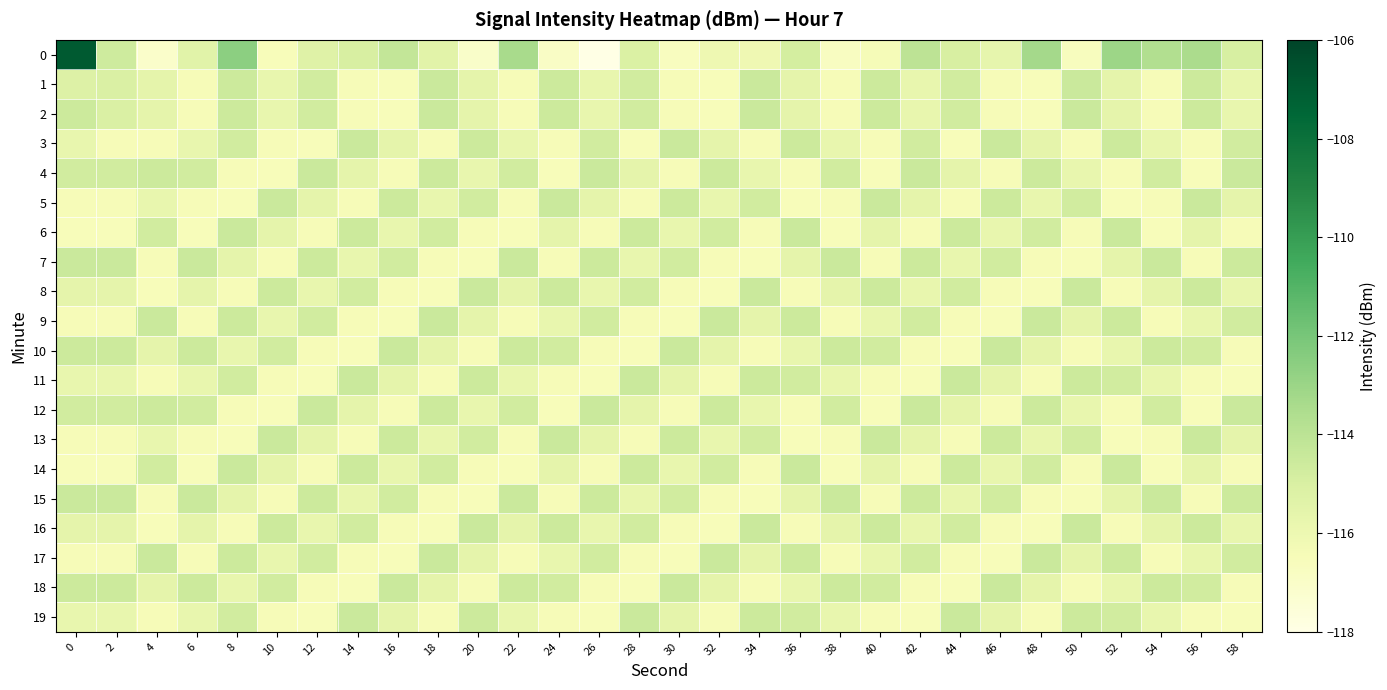

Reading left to right, extract all data points from this chart.

0: 0=-107.0	2=-114.6	4=-117.1	6=-115.4	8=-112.6	10=-116.5	12=-115.3	14=-115.0	16=-114.3	18=-115.5	20=-117.0	22=-113.4	24=-116.9	26=-118.0	28=-115.1	30=-116.7	32=-116.1	34=-116.1	36=-114.8	38=-116.8	40=-116.4	42=-114.0	44=-115.0	46=-115.7	48=-113.3	50=-116.7	52=-113.1	54=-113.6	56=-113.5	58=-114.9
1: 0=-115.2	2=-115.1	4=-115.6	6=-116.5	8=-114.6	10=-115.8	12=-114.7	14=-116.5	16=-116.5	18=-114.5	20=-115.6	22=-116.5	24=-114.6	26=-115.8	28=-114.7	30=-116.5	32=-116.5	34=-114.5	36=-115.6	38=-116.5	40=-114.6	42=-115.8	44=-114.7	46=-116.5	48=-116.5	50=-114.5	52=-115.6	54=-116.5	56=-114.6	58=-115.8
2: 0=-114.6	2=-115.1	4=-115.6	6=-116.5	8=-114.6	10=-115.8	12=-114.7	14=-116.5	16=-116.5	18=-114.5	20=-115.6	22=-116.5	24=-114.6	26=-115.8	28=-114.7	30=-116.5	32=-116.5	34=-114.5	36=-115.6	38=-116.5	40=-114.6	42=-115.8	44=-114.7	46=-116.5	48=-116.5	50=-114.5	52=-115.6	54=-116.5	56=-114.6	58=-115.8
3: 0=-115.8	2=-116.5	4=-116.5	6=-115.8	8=-114.7	10=-116.5	12=-116.5	14=-114.5	16=-115.6	18=-116.5	20=-114.6	22=-115.8	24=-116.5	26=-114.7	28=-116.5	30=-114.5	32=-115.6	34=-116.5	36=-114.6	38=-115.8	40=-116.5	42=-114.7	44=-116.5	46=-114.5	48=-115.6	50=-116.5	52=-114.6	54=-115.8	56=-116.5	58=-114.7
4: 0=-114.7	2=-114.7	4=-114.6	6=-114.7	8=-116.5	10=-116.5	12=-114.5	14=-115.6	16=-116.5	18=-114.6	20=-115.8	22=-114.7	24=-116.5	26=-114.5	28=-115.6	30=-116.5	32=-114.6	34=-115.8	36=-116.5	38=-114.7	40=-116.5	42=-114.5	44=-115.6	46=-116.5	48=-114.6	50=-115.8	52=-116.5	54=-114.7	56=-116.5	58=-114.5
5: 0=-116.5	2=-116.5	4=-115.8	6=-116.5	8=-116.5	10=-114.5	12=-115.6	14=-116.5	16=-114.6	18=-115.8	20=-114.7	22=-116.5	24=-114.5	26=-115.6	28=-116.5	30=-114.6	32=-115.8	34=-114.7	36=-116.5	38=-116.5	40=-114.5	42=-115.6	44=-116.5	46=-114.6	48=-115.8	50=-114.7	52=-116.5	54=-116.5	56=-114.5	58=-115.6
6: 0=-116.5	2=-116.5	4=-114.7	6=-116.5	8=-114.5	10=-115.6	12=-116.5	14=-114.6	16=-115.8	18=-114.7	20=-116.5	22=-116.5	24=-115.6	26=-116.5	28=-114.6	30=-115.8	32=-114.7	34=-116.5	36=-114.5	38=-116.5	40=-115.6	42=-116.5	44=-114.6	46=-115.8	48=-114.7	50=-116.5	52=-114.5	54=-116.5	56=-115.6	58=-116.5
7: 0=-114.5	2=-114.5	4=-116.5	6=-114.5	8=-115.6	10=-116.5	12=-114.6	14=-115.8	16=-114.7	18=-116.5	20=-116.5	22=-114.5	24=-116.5	26=-114.6	28=-115.8	30=-114.7	32=-116.5	34=-116.5	36=-115.6	38=-114.5	40=-116.5	42=-114.6	44=-115.8	46=-114.7	48=-116.5	50=-116.5	52=-115.6	54=-114.5	56=-116.5	58=-114.6
8: 0=-115.6	2=-115.6	4=-116.5	6=-115.6	8=-116.5	10=-114.6	12=-115.8	14=-114.7	16=-116.5	18=-116.5	20=-114.5	22=-115.6	24=-114.6	26=-115.8	28=-114.7	30=-116.5	32=-116.5	34=-114.5	36=-116.5	38=-115.6	40=-114.6	42=-115.8	44=-114.7	46=-116.5	48=-116.5	50=-114.5	52=-116.5	54=-115.6	56=-114.6	58=-115.8
9: 0=-116.5	2=-116.5	4=-114.5	6=-116.5	8=-114.6	10=-115.8	12=-114.7	14=-116.5	16=-116.5	18=-114.5	20=-115.6	22=-116.5	24=-115.8	26=-114.7	28=-116.5	30=-116.5	32=-114.5	34=-115.6	36=-114.6	38=-116.5	40=-115.8	42=-114.7	44=-116.5	46=-116.5	48=-114.5	50=-115.6	52=-114.6	54=-116.5	56=-115.8	58=-114.7
10: 0=-114.6	2=-114.6	4=-115.6	6=-114.6	8=-115.8	10=-114.7	12=-116.5	14=-116.5	16=-114.5	18=-115.6	20=-116.5	22=-114.6	24=-114.7	26=-116.5	28=-116.5	30=-114.5	32=-115.6	34=-116.5	36=-115.8	38=-114.6	40=-114.7	42=-116.5	44=-116.5	46=-114.5	48=-115.6	50=-116.5	52=-115.8	54=-114.6	56=-114.7	58=-116.5
11: 0=-115.8	2=-115.8	4=-116.5	6=-115.8	8=-114.7	10=-116.5	12=-116.5	14=-114.5	16=-115.6	18=-116.5	20=-114.6	22=-115.8	24=-116.5	26=-116.5	28=-114.5	30=-115.6	32=-116.5	34=-114.6	36=-114.7	38=-115.8	40=-116.5	42=-116.5	44=-114.5	46=-115.6	48=-116.5	50=-114.6	52=-114.7	54=-115.8	56=-116.5	58=-116.5
12: 0=-114.7	2=-114.7	4=-114.6	6=-114.7	8=-116.5	10=-116.5	12=-114.5	14=-115.6	16=-116.5	18=-114.6	20=-115.8	22=-114.7	24=-116.5	26=-114.5	28=-115.6	30=-116.5	32=-114.6	34=-115.8	36=-116.5	38=-114.7	40=-116.5	42=-114.5	44=-115.6	46=-116.5	48=-114.6	50=-115.8	52=-116.5	54=-114.7	56=-116.5	58=-114.5
13: 0=-116.5	2=-116.5	4=-115.8	6=-116.5	8=-116.5	10=-114.5	12=-115.6	14=-116.5	16=-114.6	18=-115.8	20=-114.7	22=-116.5	24=-114.5	26=-115.6	28=-116.5	30=-114.6	32=-115.8	34=-114.7	36=-116.5	38=-116.5	40=-114.5	42=-115.6	44=-116.5	46=-114.6	48=-115.8	50=-114.7	52=-116.5	54=-116.5	56=-114.5	58=-115.6
14: 0=-116.5	2=-116.5	4=-114.7	6=-116.5	8=-114.5	10=-115.6	12=-116.5	14=-114.6	16=-115.8	18=-114.7	20=-116.5	22=-116.5	24=-115.6	26=-116.5	28=-114.6	30=-115.8	32=-114.7	34=-116.5	36=-114.5	38=-116.5	40=-115.6	42=-116.5	44=-114.6	46=-115.8	48=-114.7	50=-116.5	52=-114.5	54=-116.5	56=-115.6	58=-116.5
15: 0=-114.5	2=-114.5	4=-116.5	6=-114.5	8=-115.6	10=-116.5	12=-114.6	14=-115.8	16=-114.7	18=-116.5	20=-116.5	22=-114.5	24=-116.5	26=-114.6	28=-115.8	30=-114.7	32=-116.5	34=-116.5	36=-115.6	38=-114.5	40=-116.5	42=-114.6	44=-115.8	46=-114.7	48=-116.5	50=-116.5	52=-115.6	54=-114.5	56=-116.5	58=-114.6
16: 0=-115.6	2=-115.6	4=-116.5	6=-115.6	8=-116.5	10=-114.6	12=-115.8	14=-114.7	16=-116.5	18=-116.5	20=-114.5	22=-115.6	24=-114.6	26=-115.8	28=-114.7	30=-116.5	32=-116.5	34=-114.5	36=-116.5	38=-115.6	40=-114.6	42=-115.8	44=-114.7	46=-116.5	48=-116.5	50=-114.5	52=-116.5	54=-115.6	56=-114.6	58=-115.8
17: 0=-116.5	2=-116.5	4=-114.5	6=-116.5	8=-114.6	10=-115.8	12=-114.7	14=-116.5	16=-116.5	18=-114.5	20=-115.6	22=-116.5	24=-115.8	26=-114.7	28=-116.5	30=-116.5	32=-114.5	34=-115.6	36=-114.6	38=-116.5	40=-115.8	42=-114.7	44=-116.5	46=-116.5	48=-114.5	50=-115.6	52=-114.6	54=-116.5	56=-115.8	58=-114.7
18: 0=-114.6	2=-114.6	4=-115.6	6=-114.6	8=-115.8	10=-114.7	12=-116.5	14=-116.5	16=-114.5	18=-115.6	20=-116.5	22=-114.6	24=-114.7	26=-116.5	28=-116.5	30=-114.5	32=-115.6	34=-116.5	36=-115.8	38=-114.6	40=-114.7	42=-116.5	44=-116.5	46=-114.5	48=-115.6	50=-116.5	52=-115.8	54=-114.6	56=-114.7	58=-116.5
19: 0=-115.8	2=-115.8	4=-116.5	6=-115.8	8=-114.7	10=-116.5	12=-116.5	14=-114.5	16=-115.6	18=-116.5	20=-114.6	22=-115.8	24=-116.5	26=-116.5	28=-114.5	30=-115.6	32=-116.5	34=-114.6	36=-114.7	38=-115.8	40=-116.5	42=-116.5	44=-114.5	46=-115.6	48=-116.5	50=-114.6	52=-114.7	54=-115.8	56=-116.5	58=-116.5